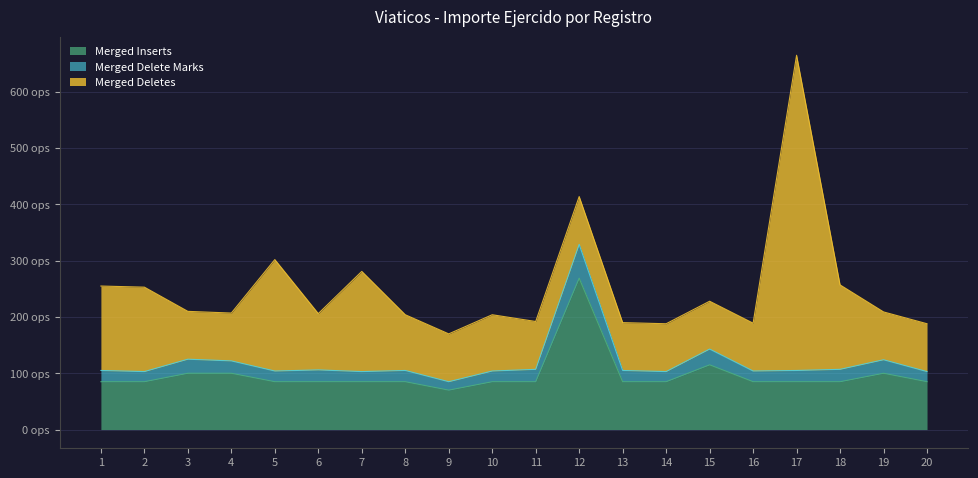

Does the chart display data point markers on the line(s)?

No